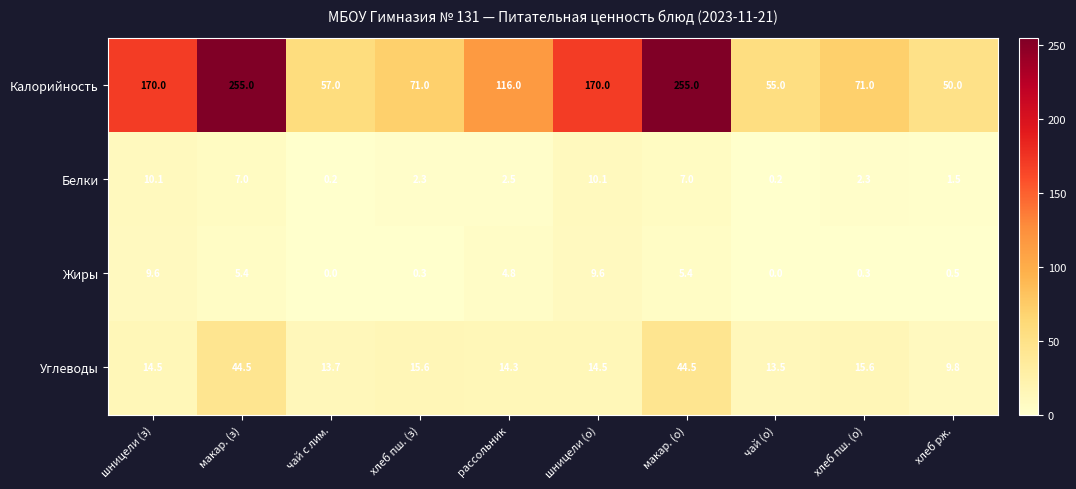

What is the difference between the Углеводы values at хлеб пш. (о) and шницели (з)?

1.1